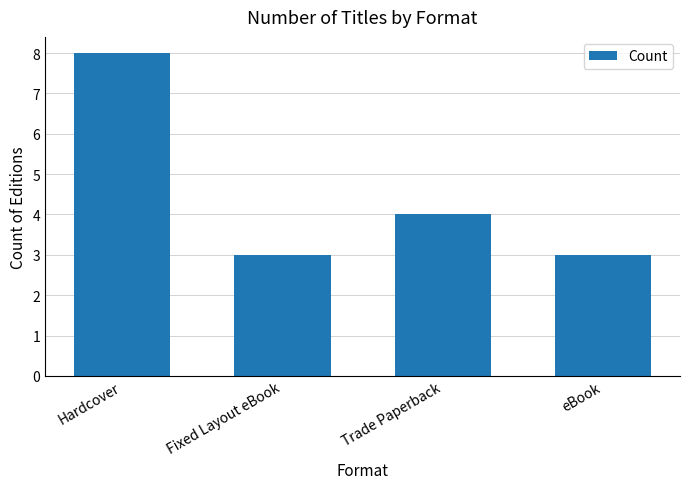

What is the smallest value displayed?

3